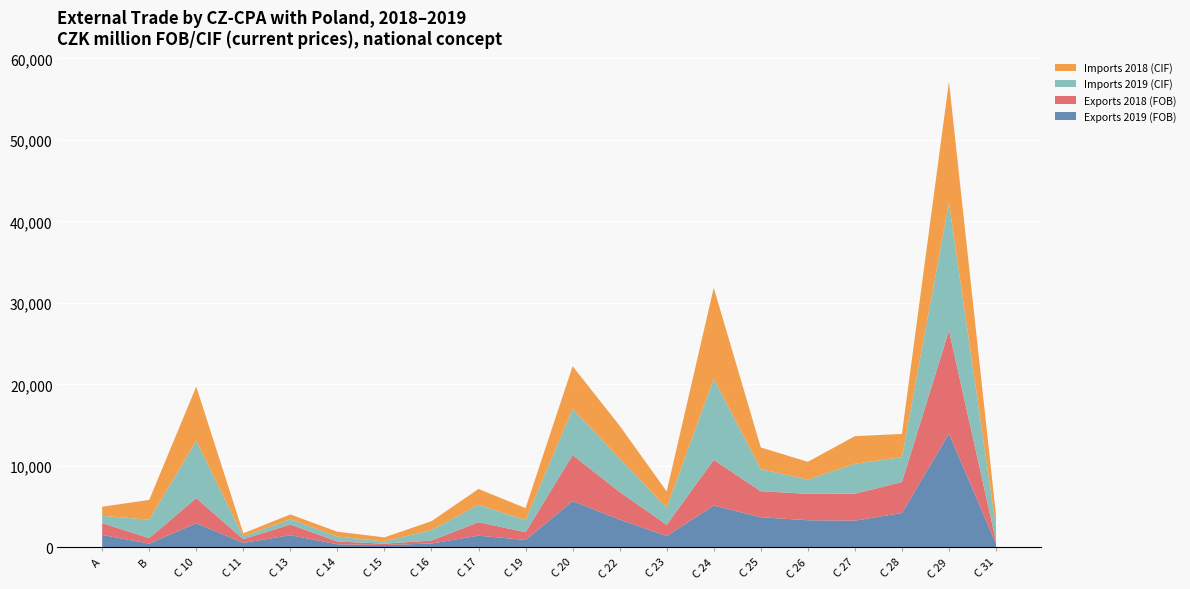

Reading left to right, transcribe all the data shown in this chart.

Exports 2019 (FOB): 1520	461	2952	546	1487	376	282	471	1437	906	5680	3407	1393	5135	3694	3329	3280	4210	13966	424
Exports 2018 (FOB): 1454	677	3083	447	1322	343	166	367	1647	951	5639	3389	1375	5596	3193	3238	3301	3799	12632	348
Imports 2019 (CIF): 897	2261	7043	350	644	607	287	1296	2133	1487	5681	4123	2104	9967	2703	1752	3682	3060	15712	1705
Imports 2018 (CIF): 1113	2423	6645	381	582	592	490	1075	1949	1468	5228	4002	1989	11162	2667	2175	3380	2845	14842	1474